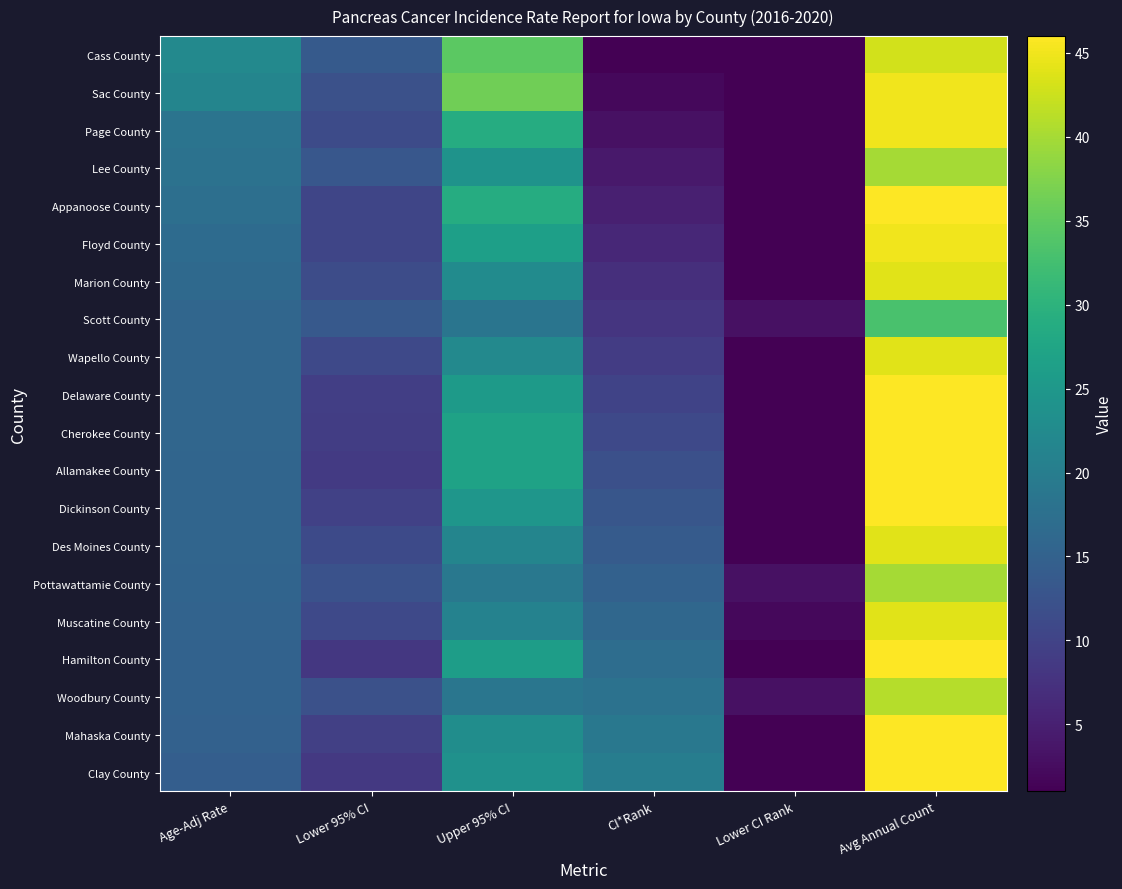

What is the greatest value displayed?

46.0